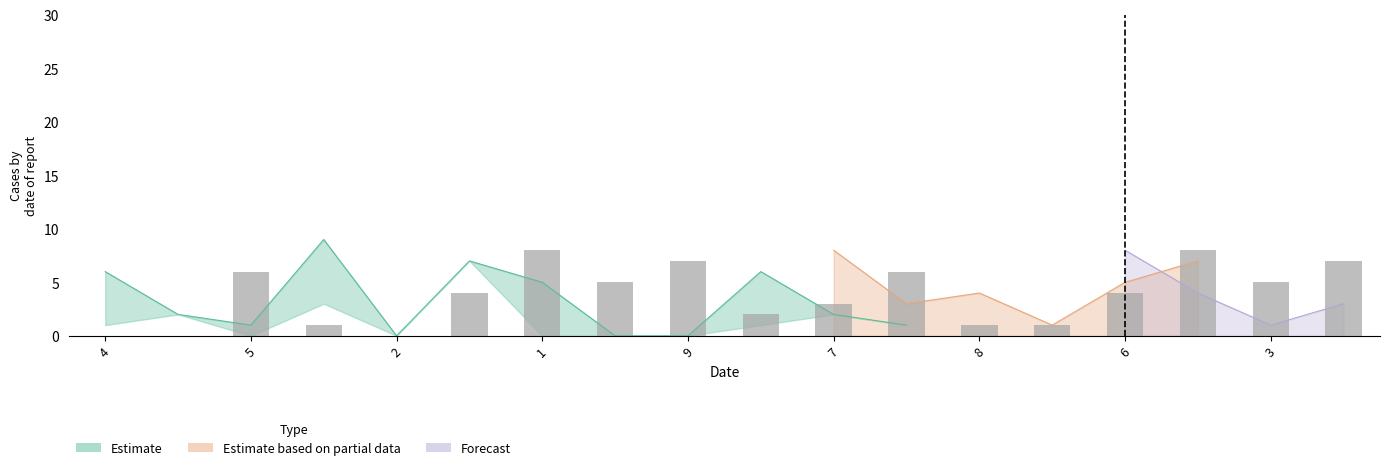

The value at 6 is 1. True or false?

False